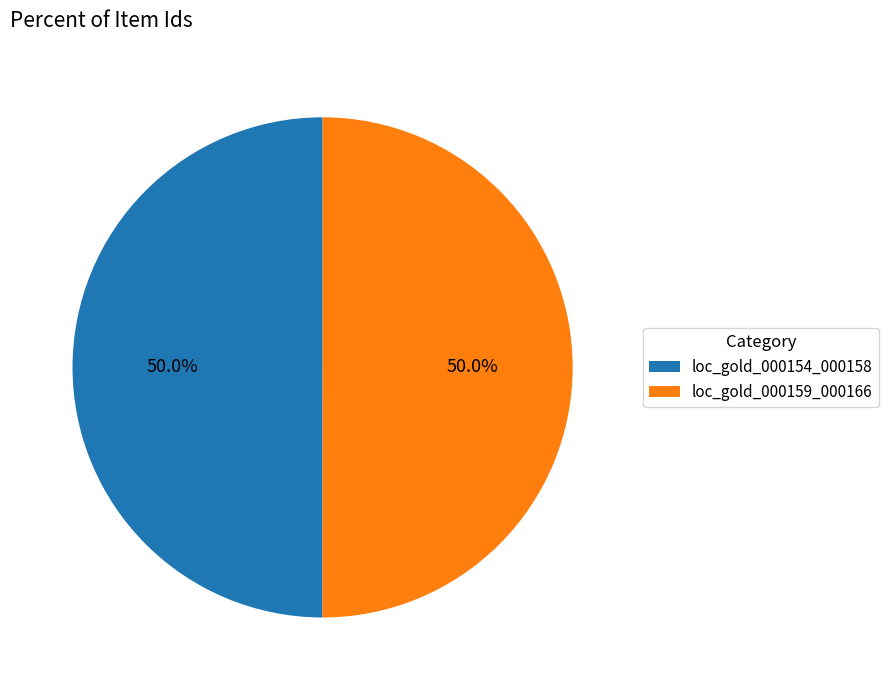

To the nearest percent, what portion does loc_gold_000159_000166 represent?

50%